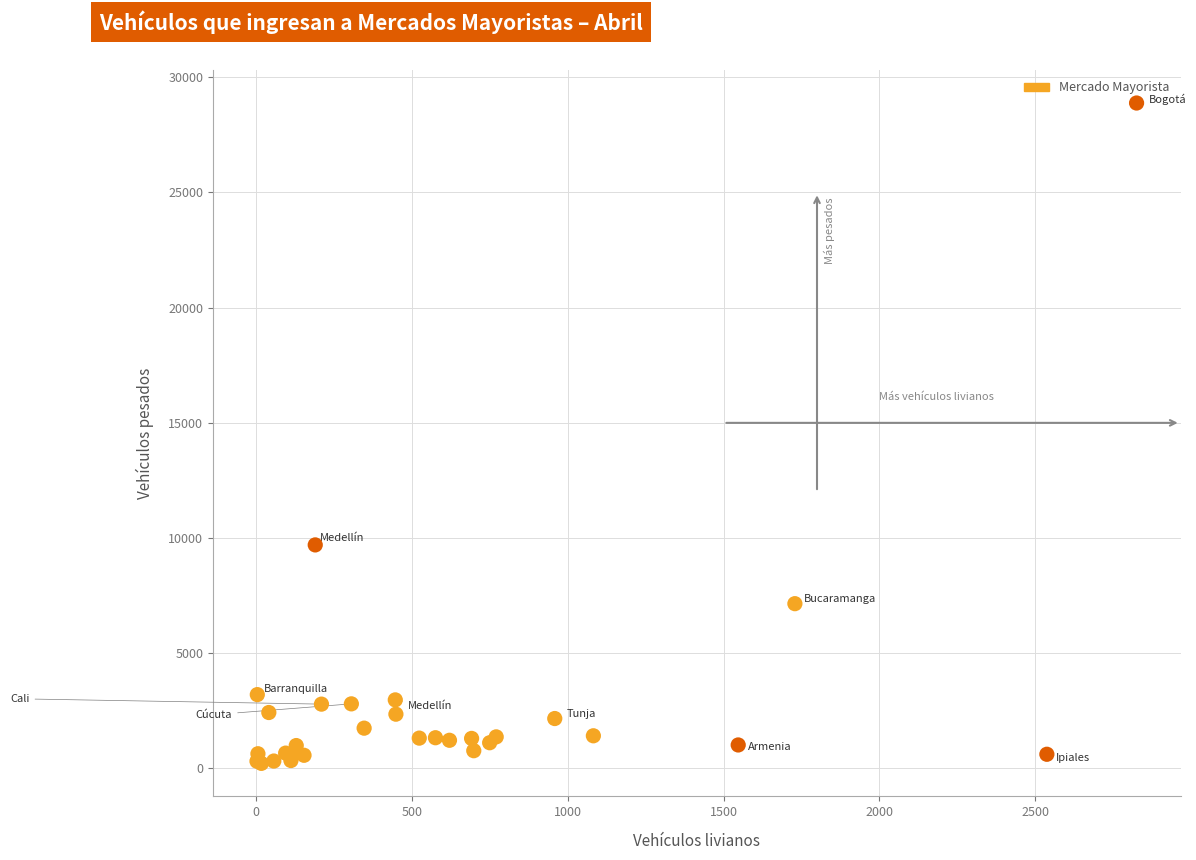

What Y value in the scatter plot is closest to 14551?

9703